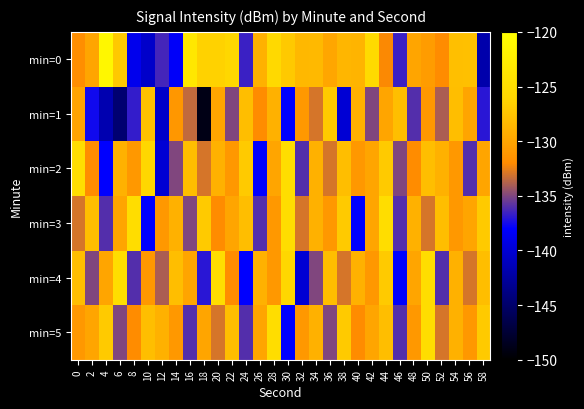

At which category is the sum across all series the highest?

44